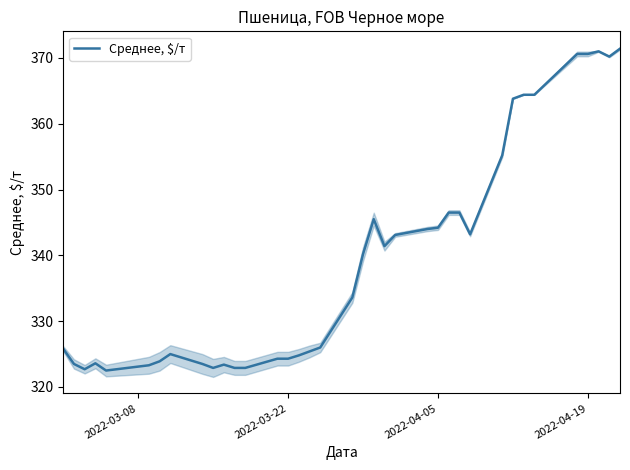

True or false: the data has more than 0 interior local peaks.

True